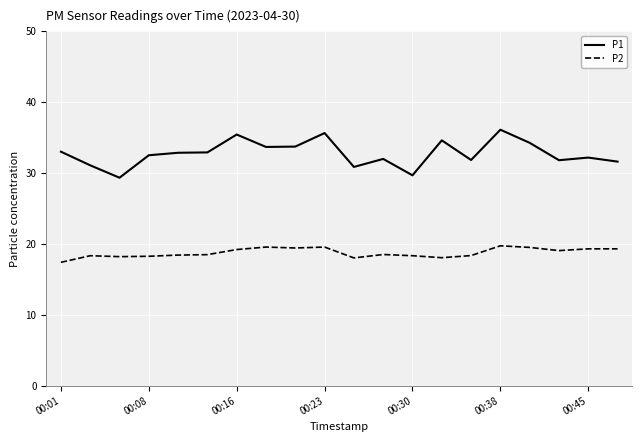

Which series has the largest total across all categories?

P1